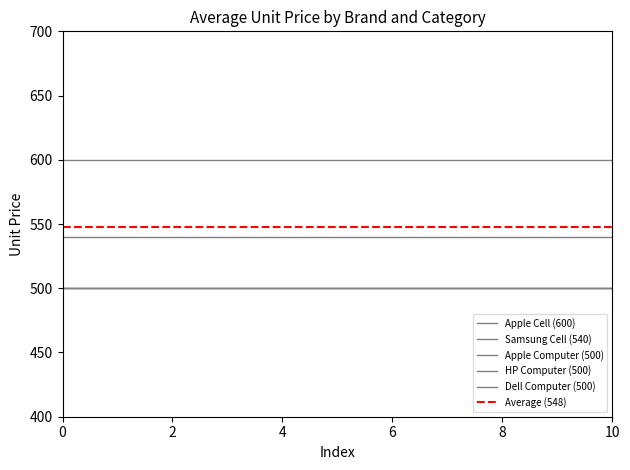

Rank the series by their maximum value, from highest to lowest.

Apple Cell (600), Average (548), Samsung Cell (540), Apple Computer (500), HP Computer (500), Dell Computer (500)